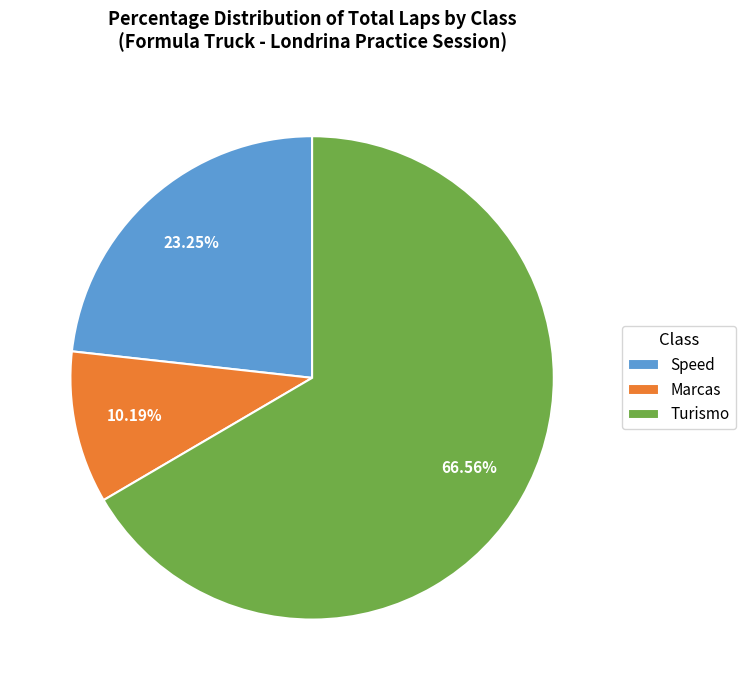

What is the smallest slice in the pie chart?

Marcas